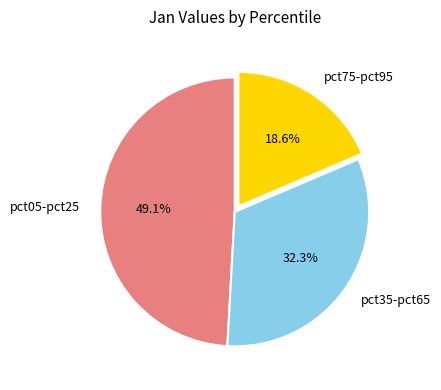

How much of the chart is everything except pct75-pct95?

81.4%